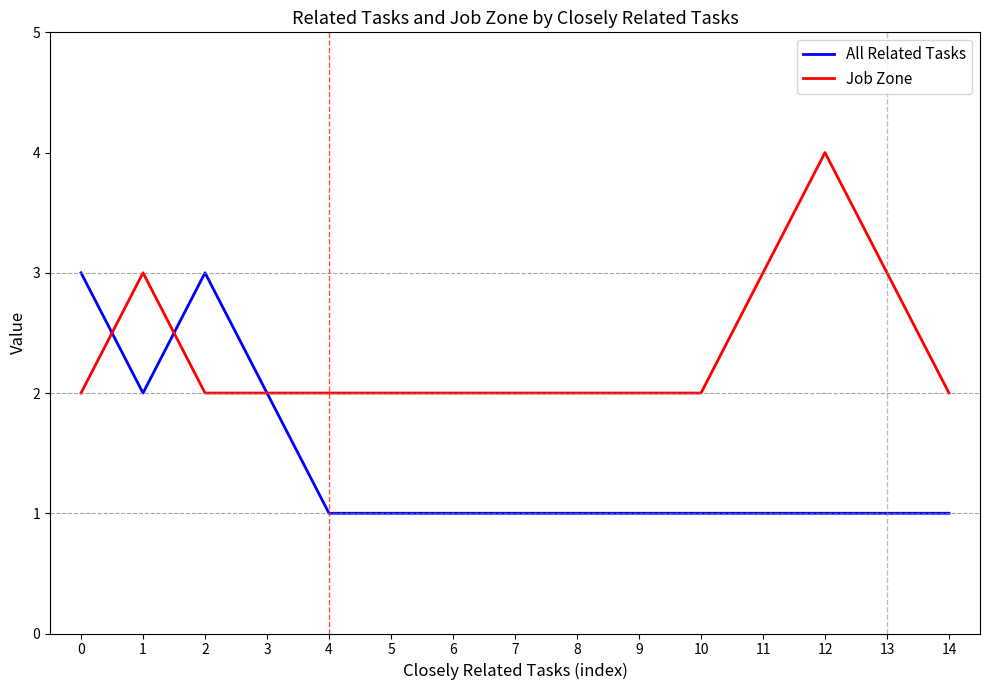

Between 3 and 10, which series saw the biggest shift?

All Related Tasks